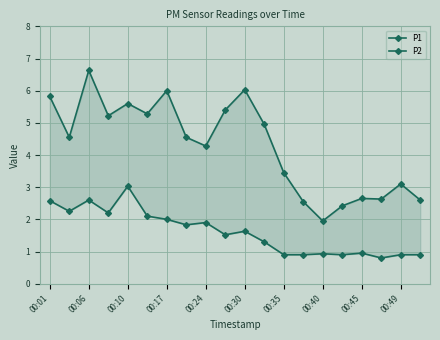

Reading left to right, transcribe all the data shown in this chart.

P1: 5.8	4.5	6.6	5.2	5.6	5.3	6.0	4.5	4.3	5.4	6.0	5.0	3.5	2.5	1.9	2.4	2.6	2.6	3.1	2.6
P2: 2.6	2.2	2.6	2.2	3.0	2.1	2.0	1.8	1.9	1.5	1.6	1.3	0.9	0.9	0.9	0.9	0.9	0.8	0.9	0.9